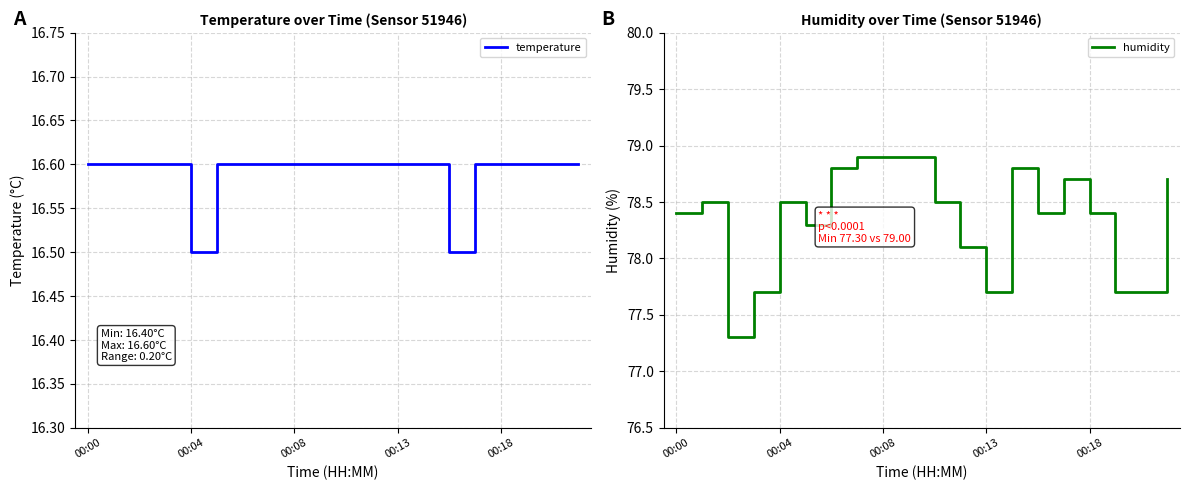

At 11, list the series in order from smallest to largest.

temperature, humidity